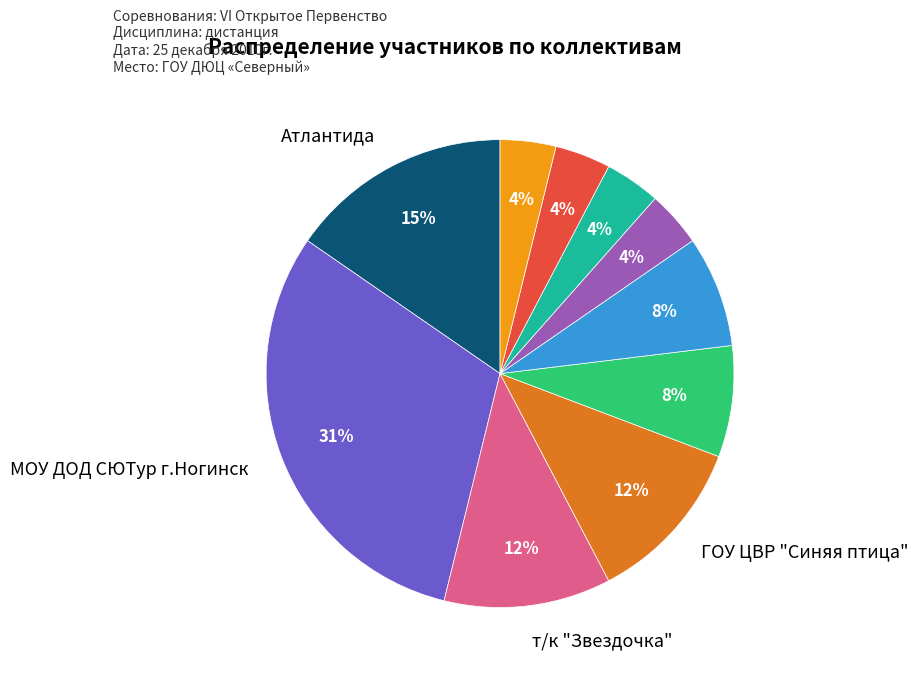

To the nearest percent, what is the average slice percentage?

10%